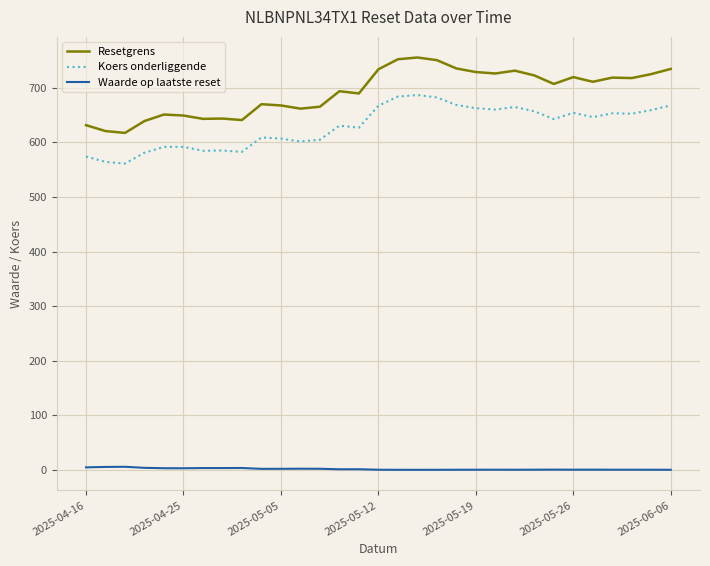

Which series has the largest total across all categories?

Resetgrens